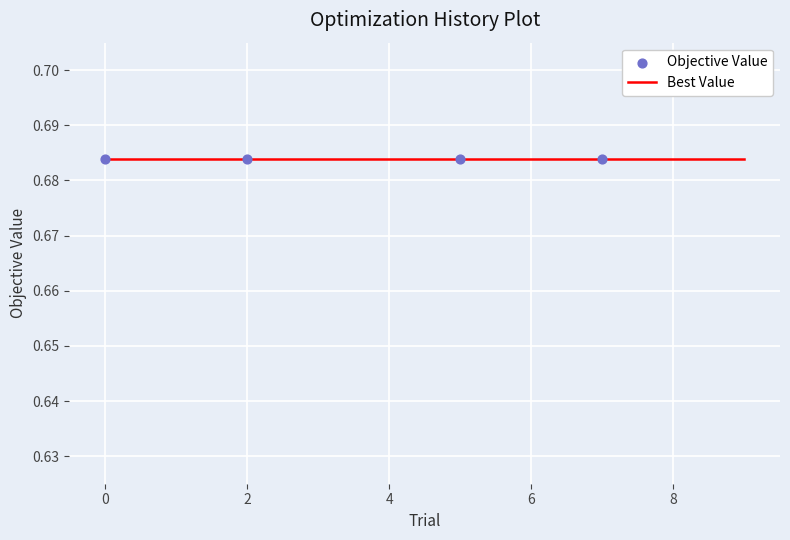

At how many categories does at least one series exceed 0?

10